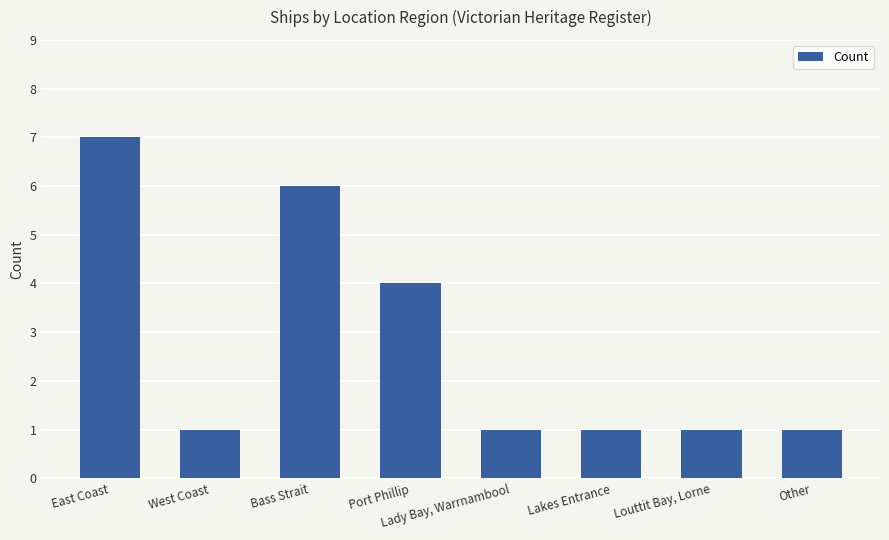

What is the difference between the maximum and minimum values?

6